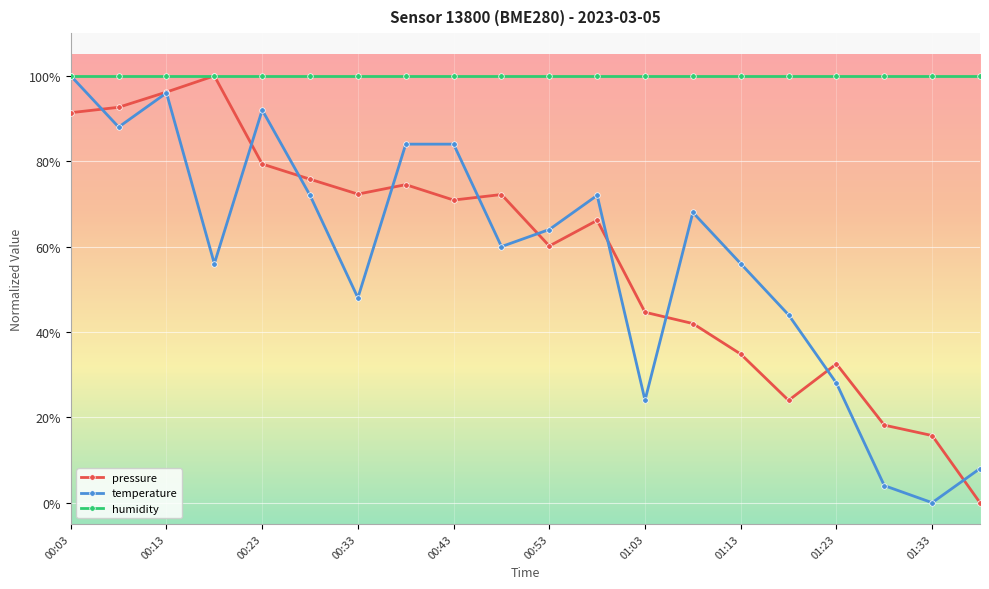

Does the chart have visible grid lines?

Yes